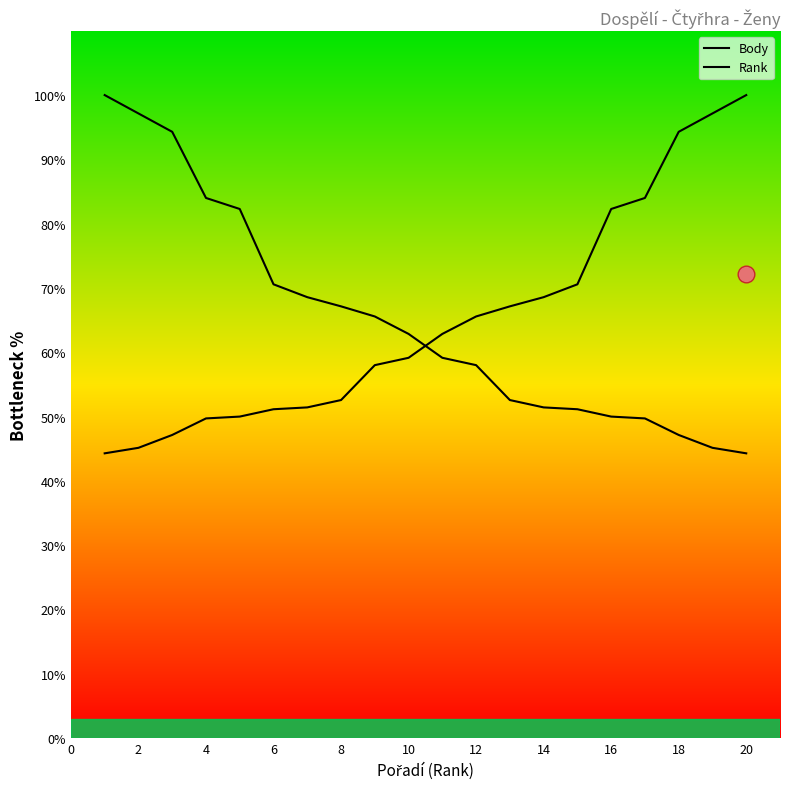

Is this an area chart (filled region under the line)?

No